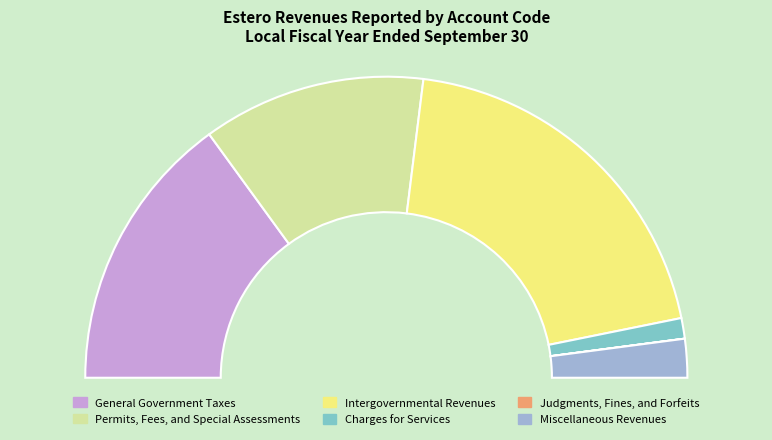

What is the largest slice in the pie chart?

Intergovernmental Revenues